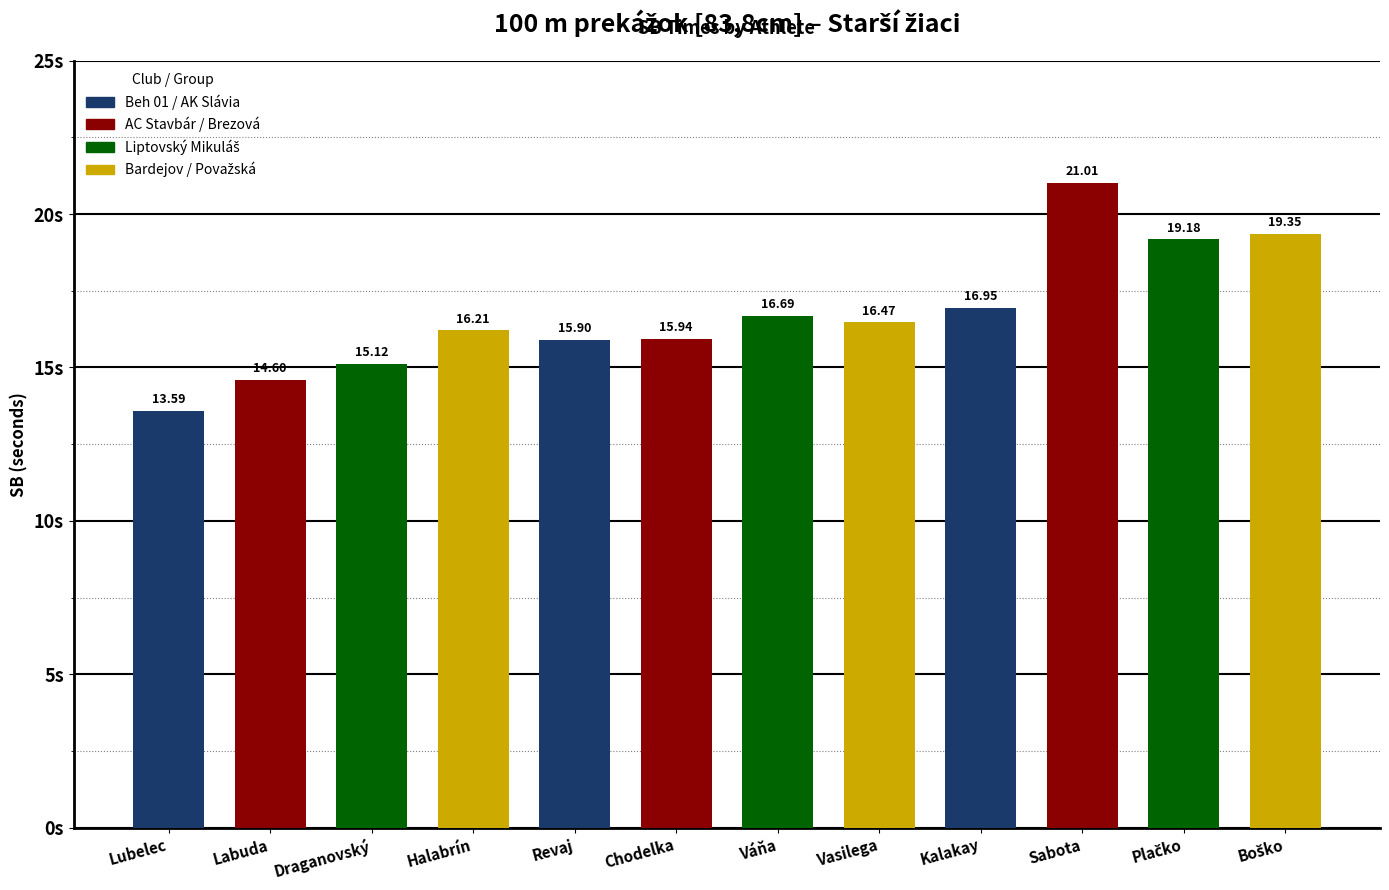

Count the number of categories in the chart.

12